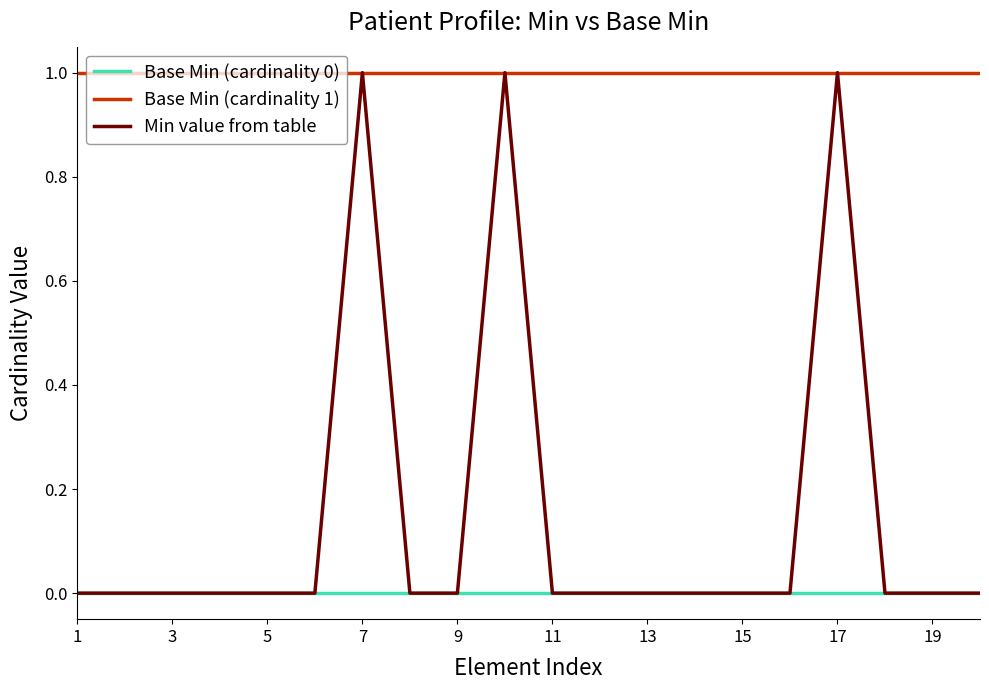

True or false: Base Min (cardinality 0) and Base Min (cardinality 1) cross at least once.

False